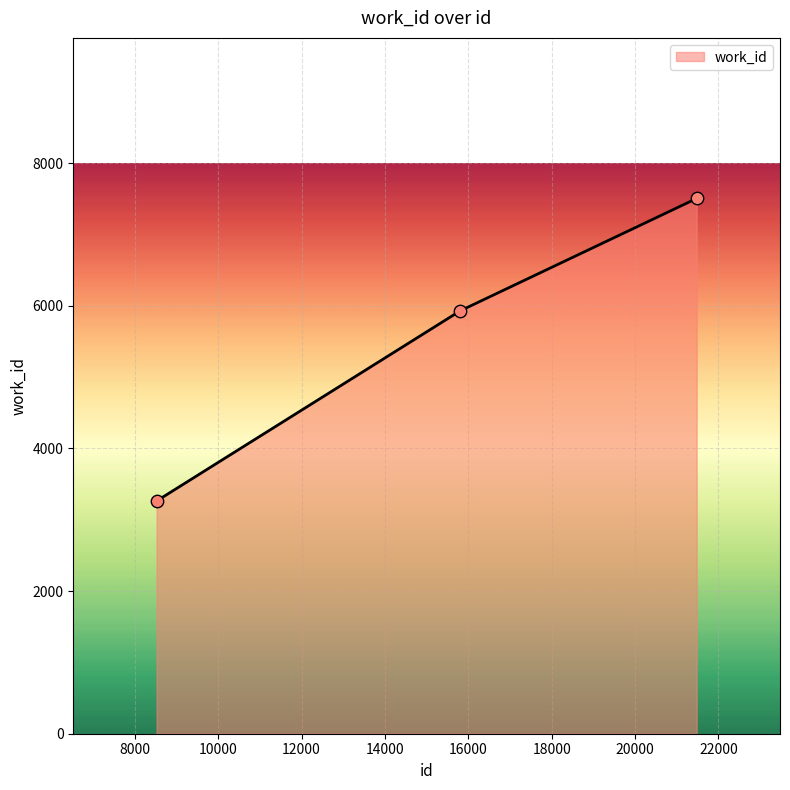

What is the sum of all values?

16697